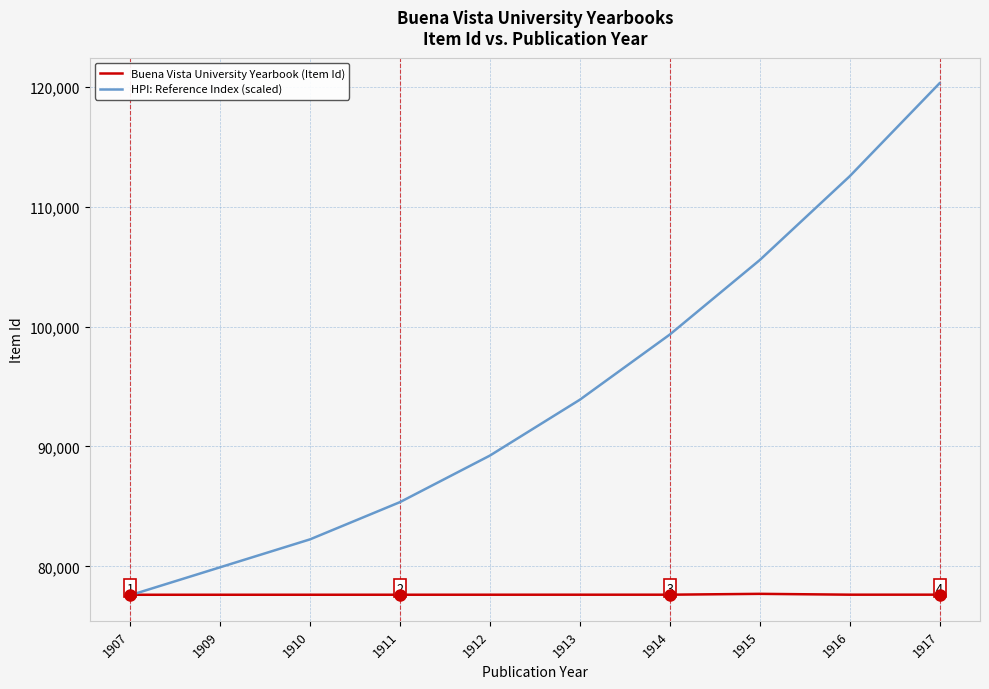

What is the spread (max minus min) of values at 1907?

38.0